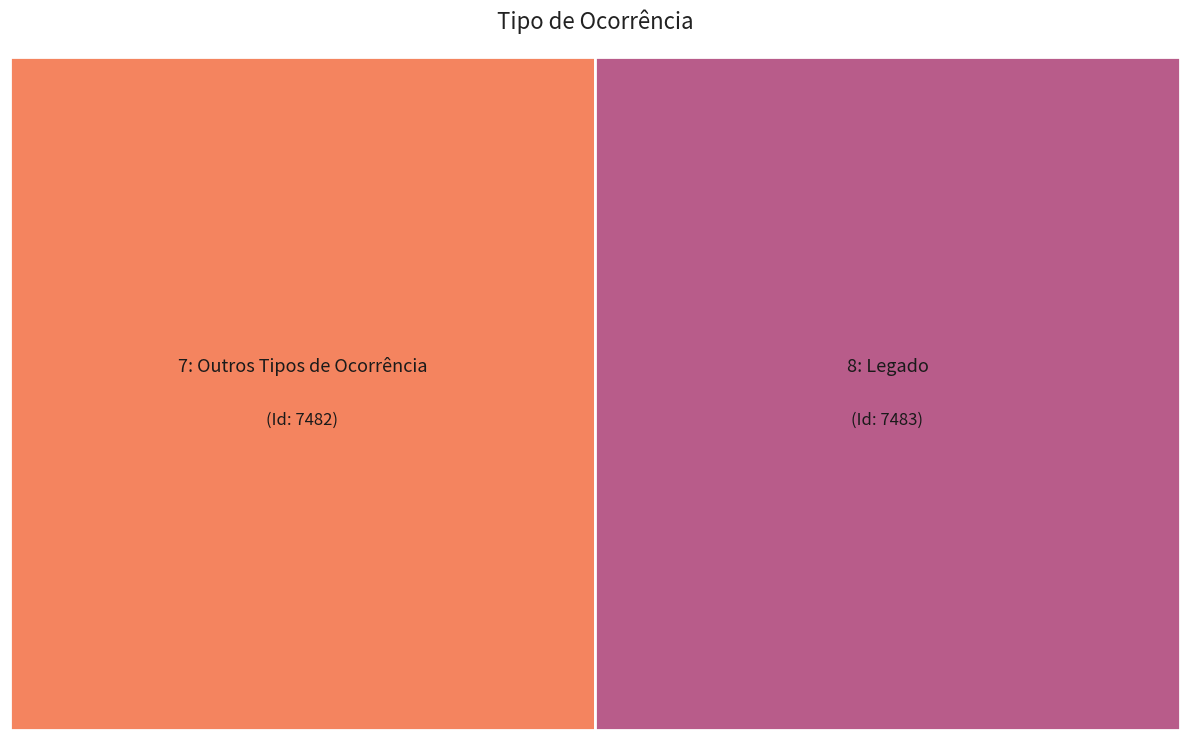

Rank the categories by value from highest to lowest.

8: Legado, 7: Outros Tipos de Ocorrência